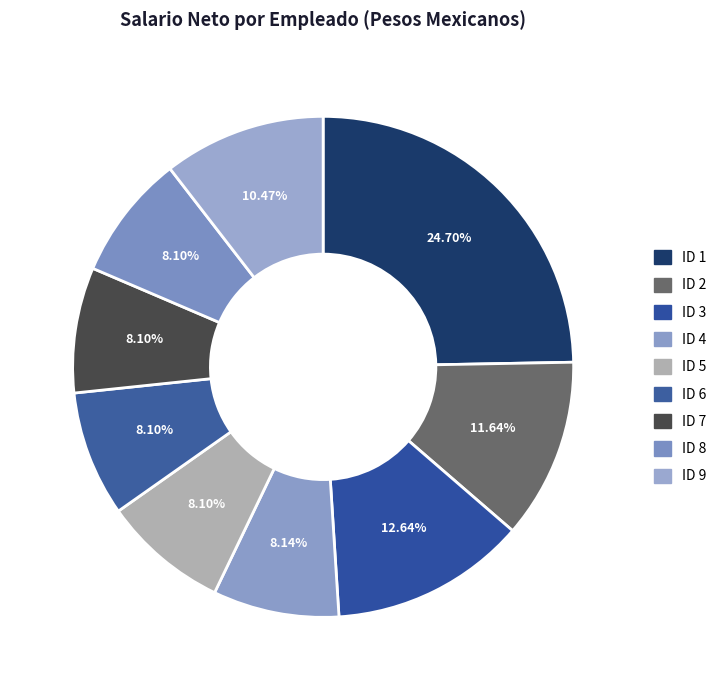

What percentage is the ID 9 slice, to the nearest percent?

10%